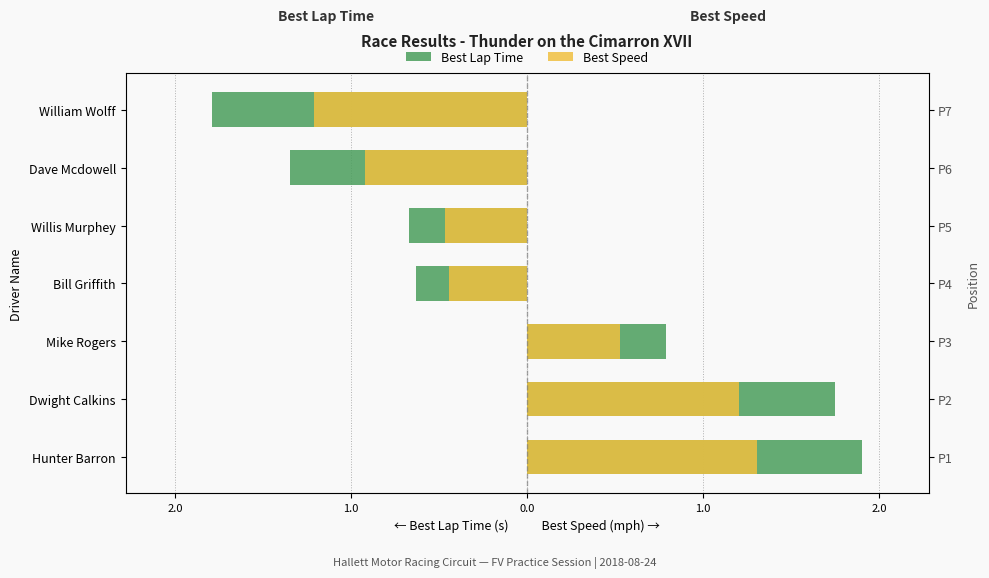

How many groups of bars are there?

7